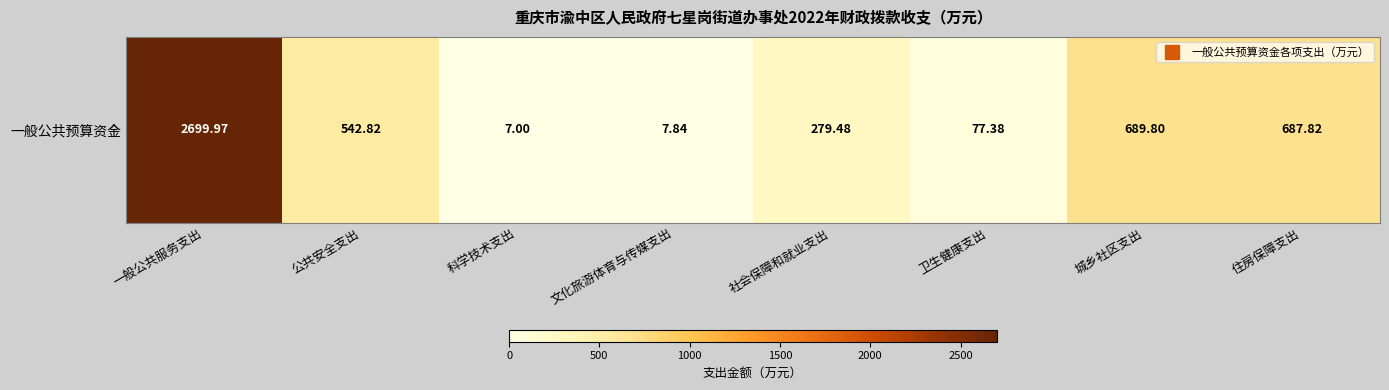

What is the smallest value displayed?

7.0